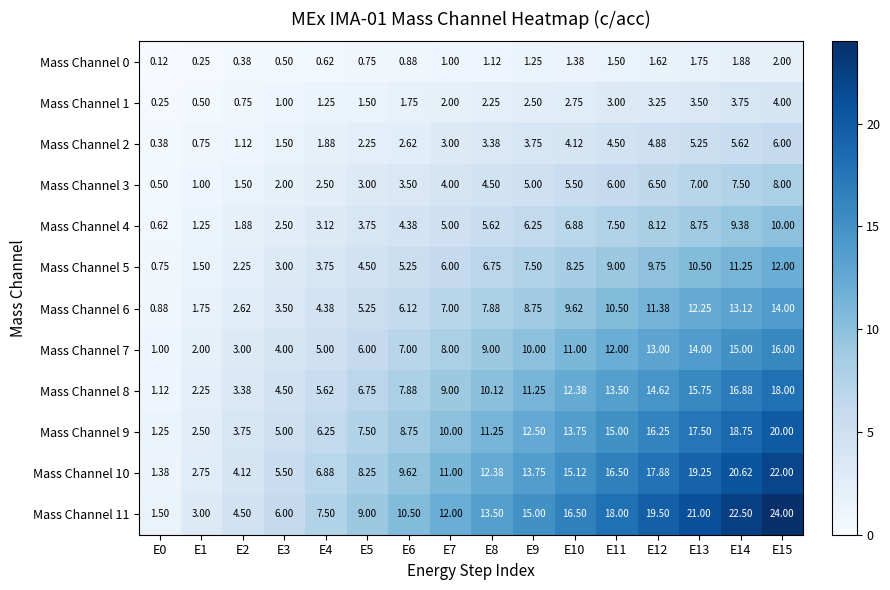

How many data points in Mass Channel 9 are above 11?

8